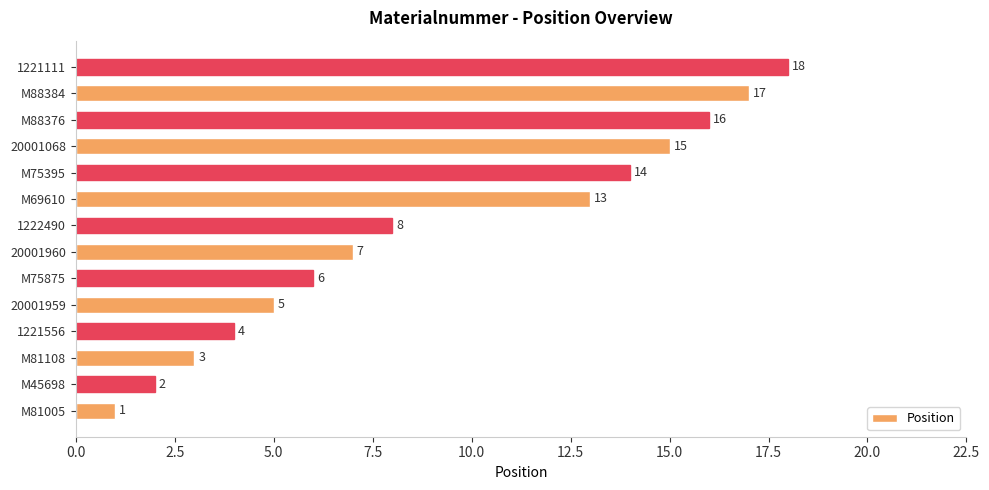

What is the difference between the maximum and minimum values?

17